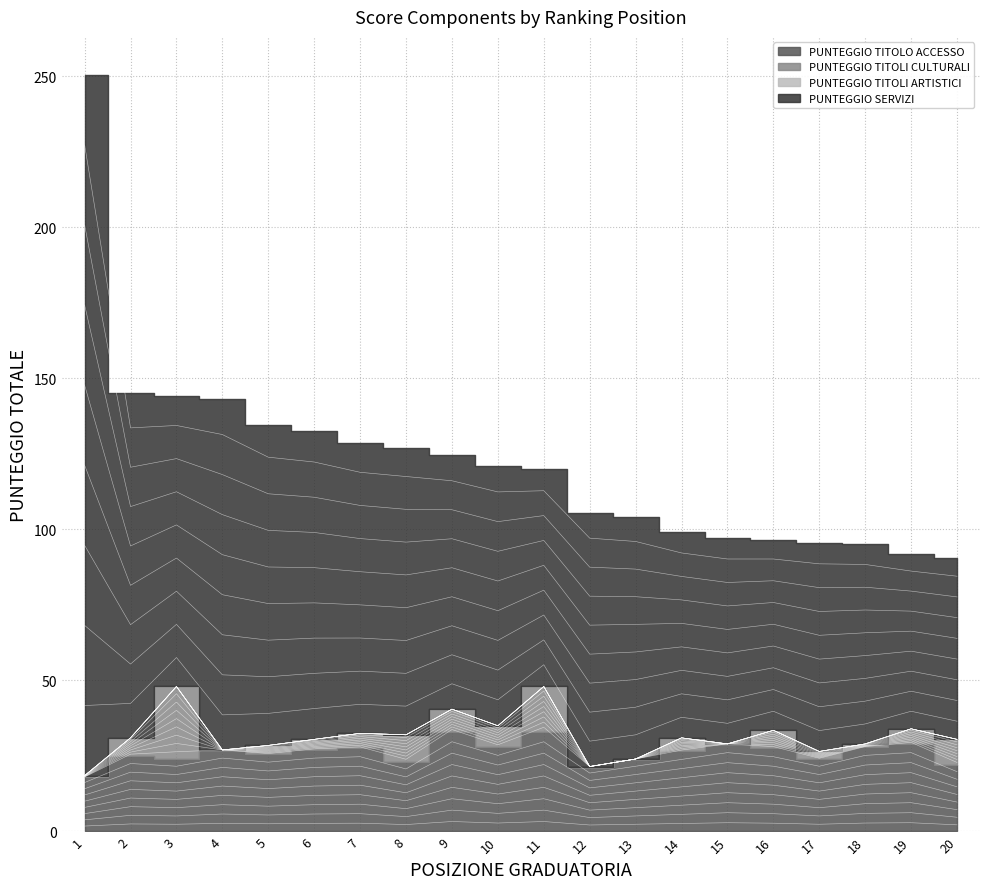

Reading left to right, what are all the values shown in this chart?

PUNTEGGIO TITOLO ACCESSO: 18.0	25.0	24.0	27.0	25.5	27.0	27.5	23.0	33.0	28.0	33.0	21.5	24.0	26.5	29.0	27.5	24.0	28.0	29.0	22.0
PUNTEGGIO TITOLI CULTURALI: 0.5	6.0	24.0	0.0	3.0	3.5	5.0	9.0	7.5	7.0	15.0	0.0	0.0	4.5	0.0	6.0	2.5	1.0	5.0	8.5
PUNTEGGIO TITOLI ARTISTICI: 0.0	0.0	0.0	0.0	0.0	0.0	0.0	0.0	0.0	0.0	0.0	0.0	0.0	0.0	0.0	0.0	0.0	0.0	0.0	0.0
PUNTEGGIO SERVIZI: 232.0	114.0	96.0	116.0	106.0	102.0	96.0	95.0	84.0	86.0	72.0	84.0	80.0	68.0	68.0	63.0	69.0	66.0	58.0	60.0